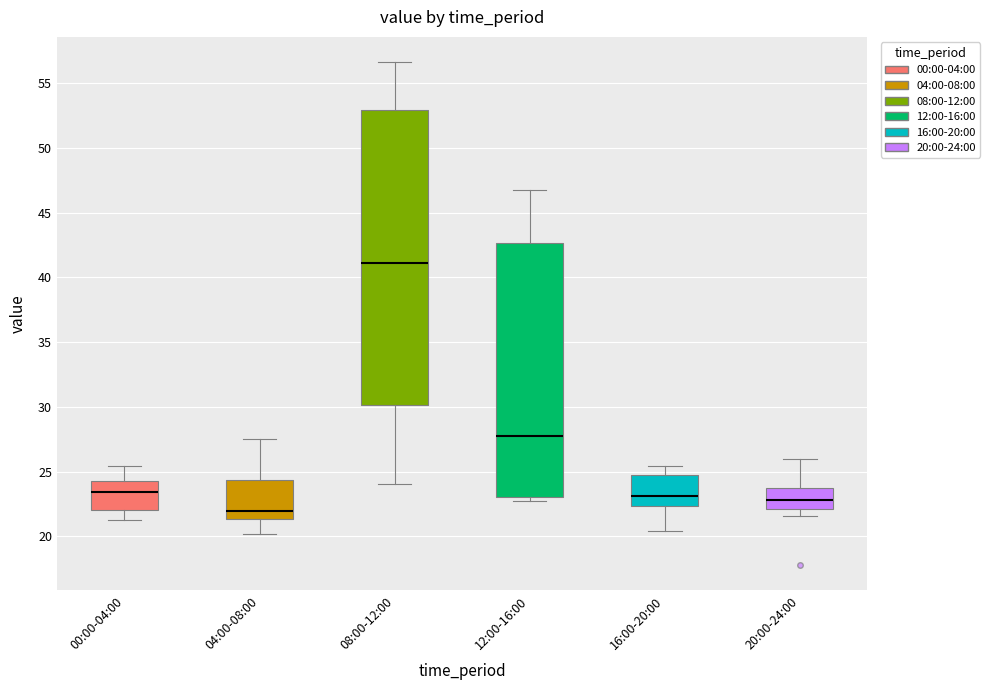

Where is the upper edge of the box for 08:00-12:00 on the y-axis? The values are not printed on the chart, so give them approximately, as read against the axis.

53.0